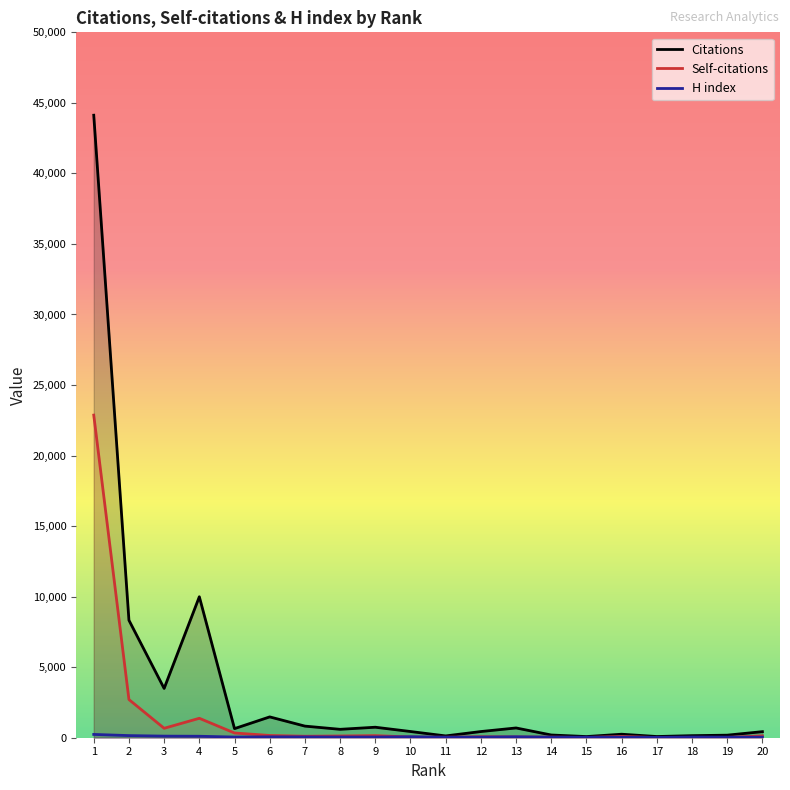

Reading left to right, extract all data points from this chart.

Citations: 1=44125	2=8327	3=3494	4=9992	5=645	6=1476	7=823	8=595	9=744	10=440	11=128	12=438	13=692	14=193	15=82	16=248	17=85	18=146	19=181	20=430
Self-citations: 1=22868	2=2706	3=669	4=1378	5=335	6=160	7=104	8=123	9=148	10=49	11=31	12=70	13=53	14=42	15=15	16=92	17=9	18=18	19=22	20=134
H index: 1=234	2=151	3=113	4=104	5=48	6=63	7=59	8=52	9=52	10=70	11=37	12=46	13=67	14=41	15=36	16=40	17=25	18=49	19=41	20=41